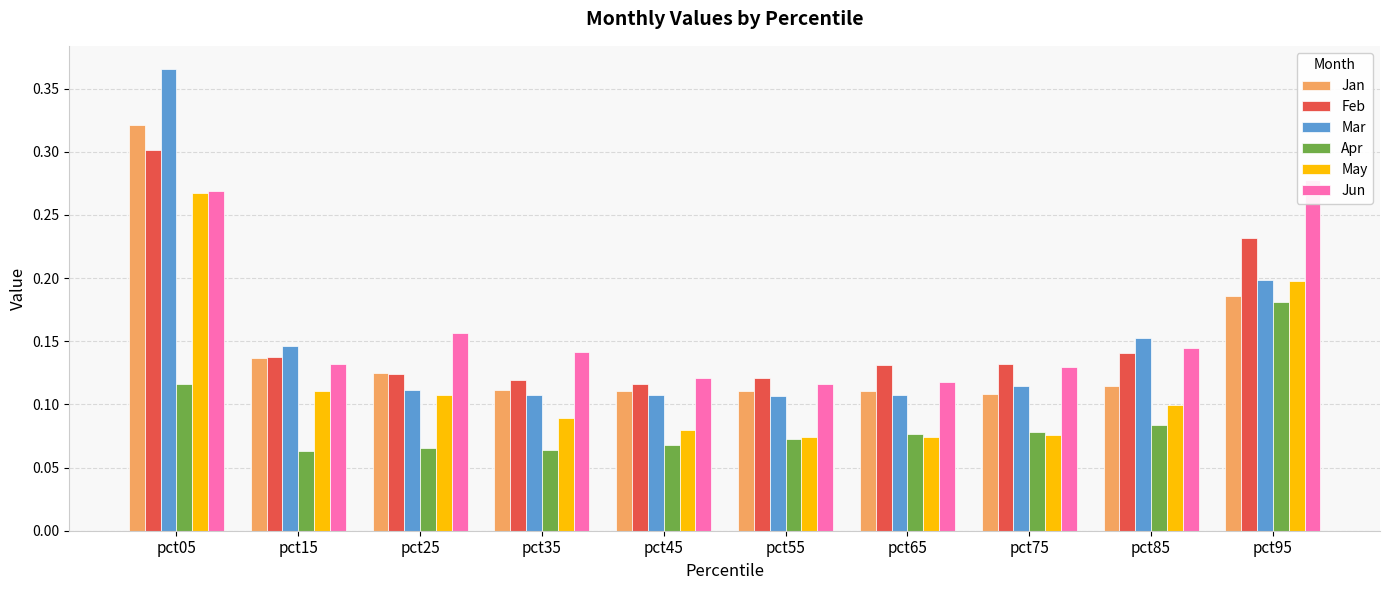

At which category is the sum across all series the highest?

pct05